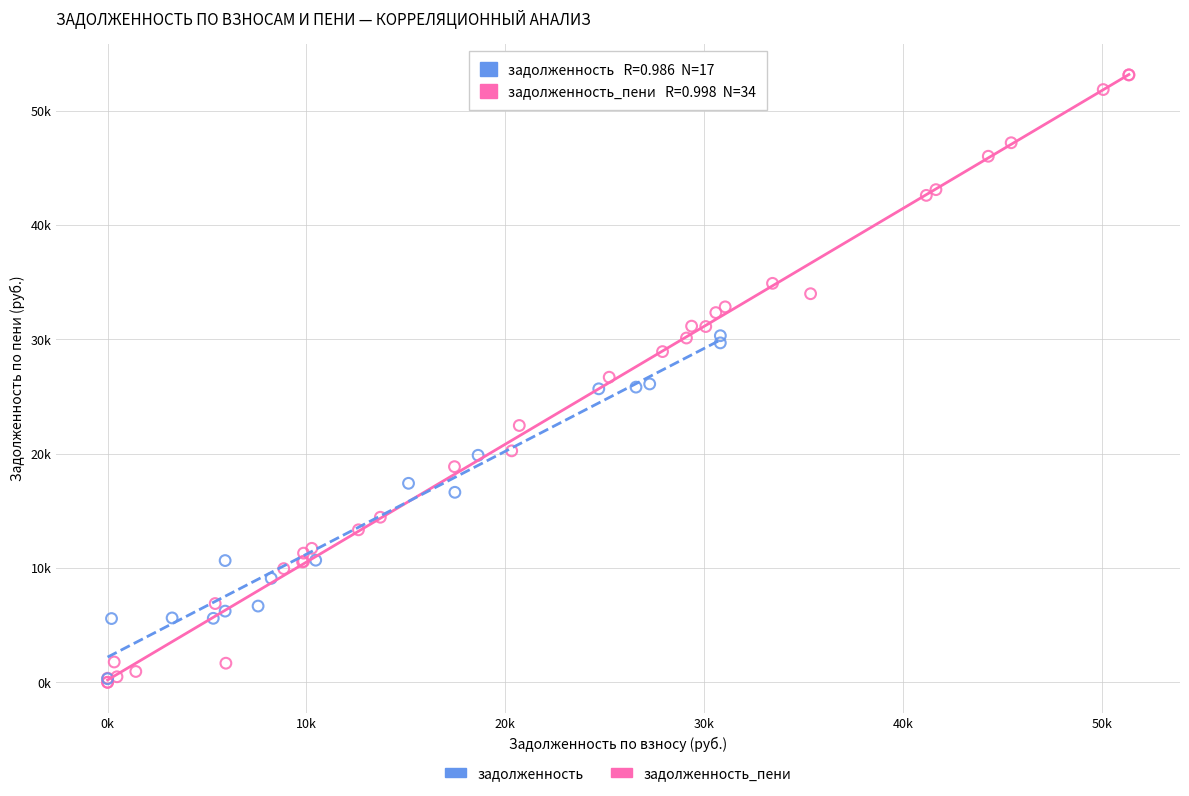

What are all the series names shown in the legend?

задолженность, задолженность_пени